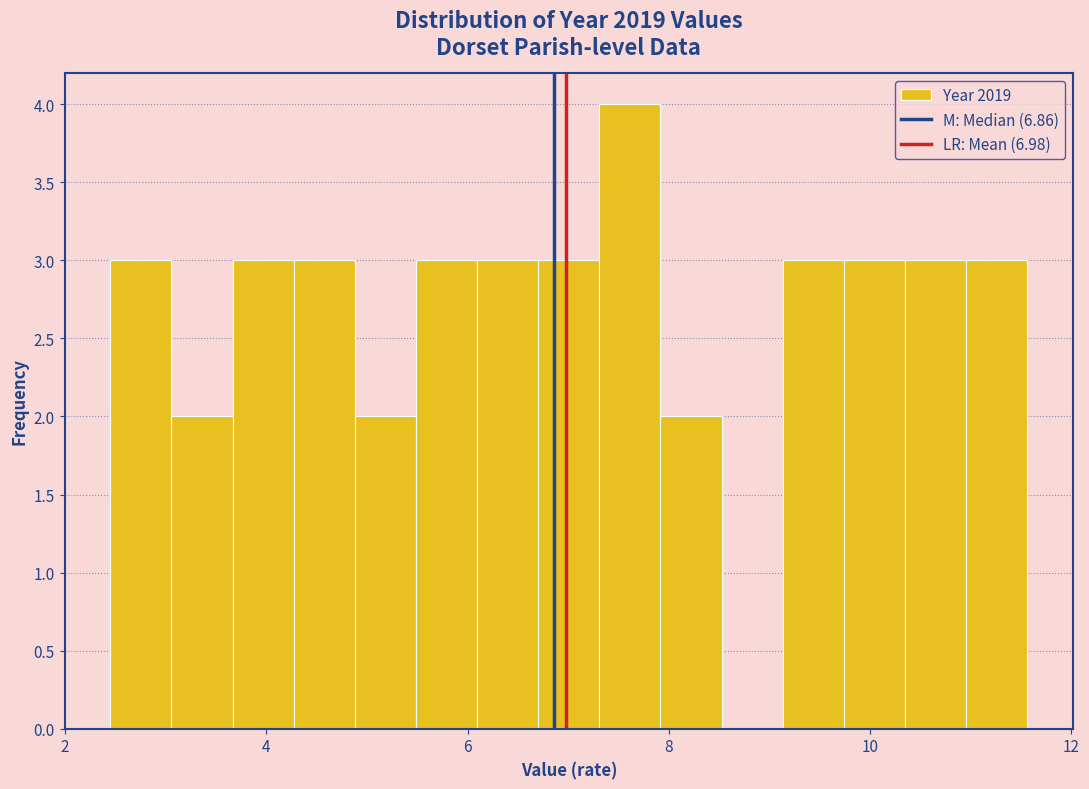

Around what value on the x-axis is the tallest bar? Give the approximate position of its centre, as read against the axis.

7.6